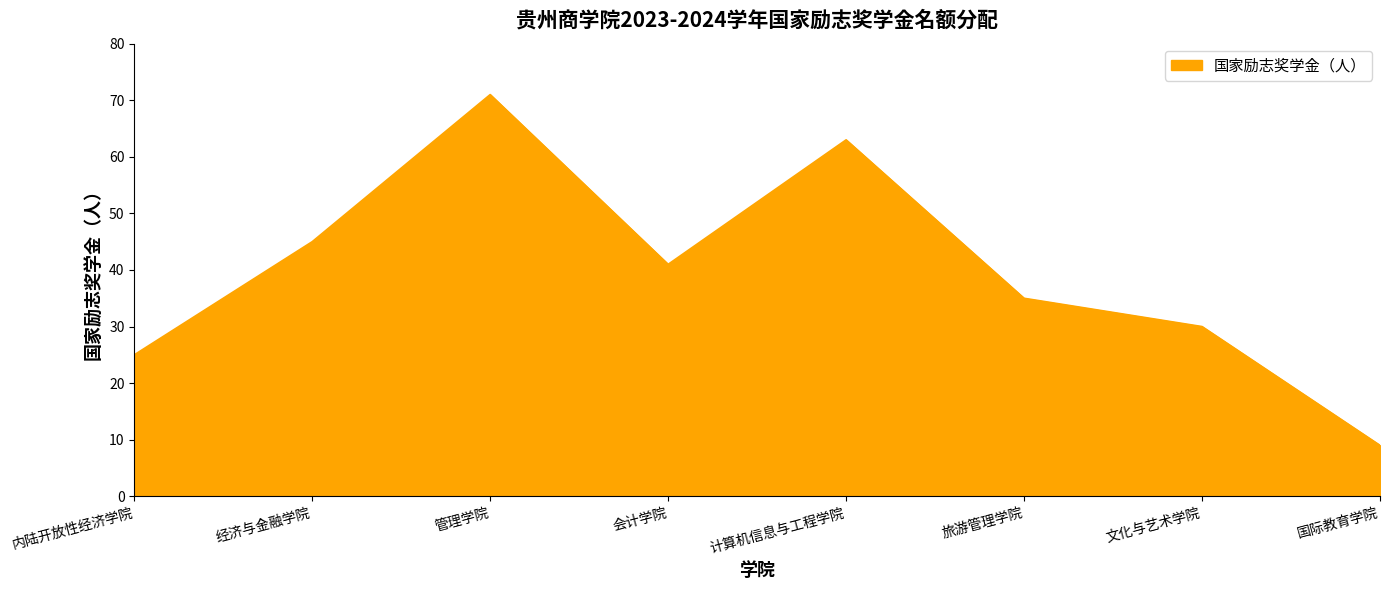

Rank the categories by value from highest to lowest.

管理学院, 计算机信息与工程学院, 经济与金融学院, 会计学院, 旅游管理学院, 文化与艺术学院, 内陆开放性经济学院, 国际教育学院